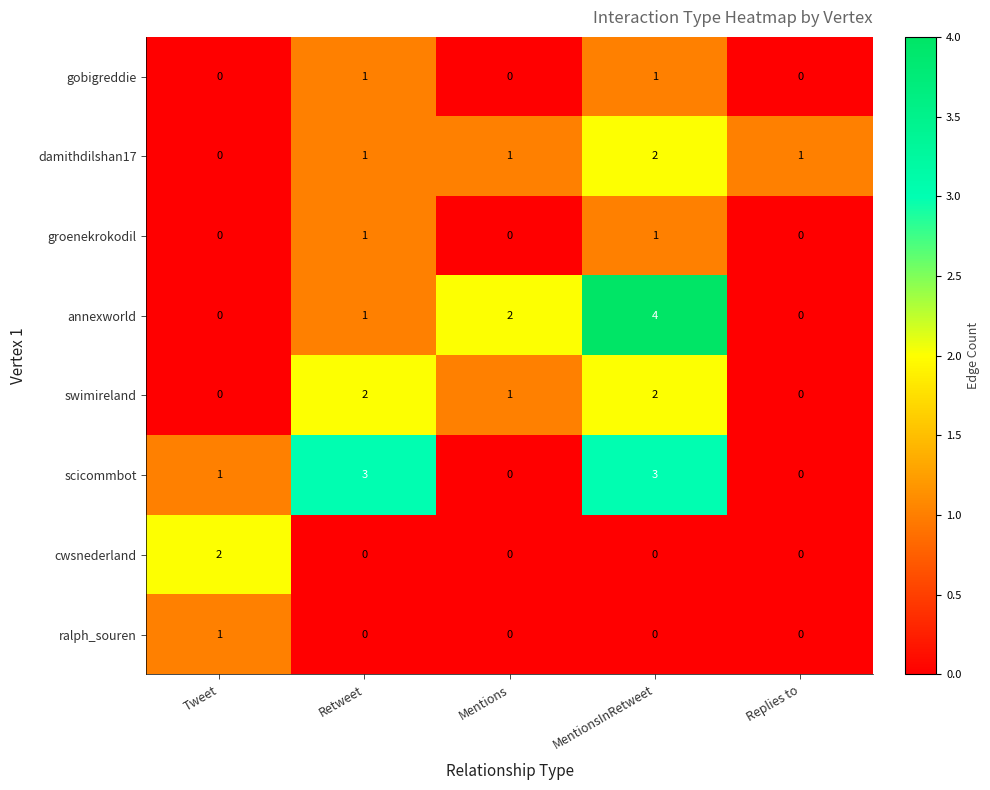

At which label does damithdilshan17 reach its peak?

MentionsInRetweet